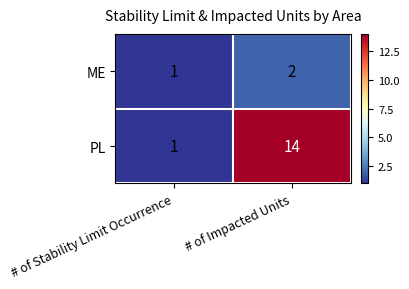

The PL series shows 0 at # of Stability Limit Occurrence. True or false?

False